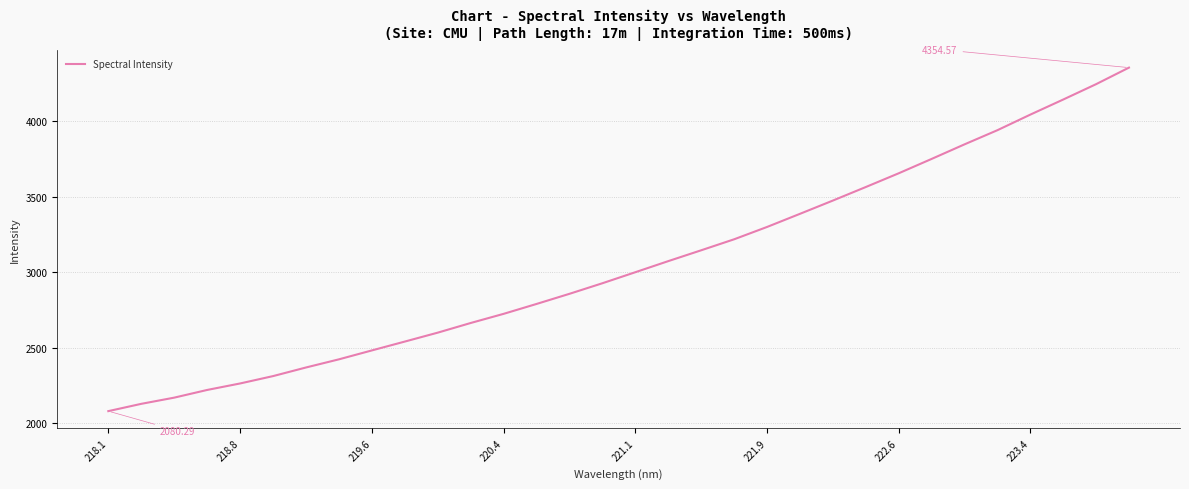

What is the difference between the maximum and minimum values?

2274.3